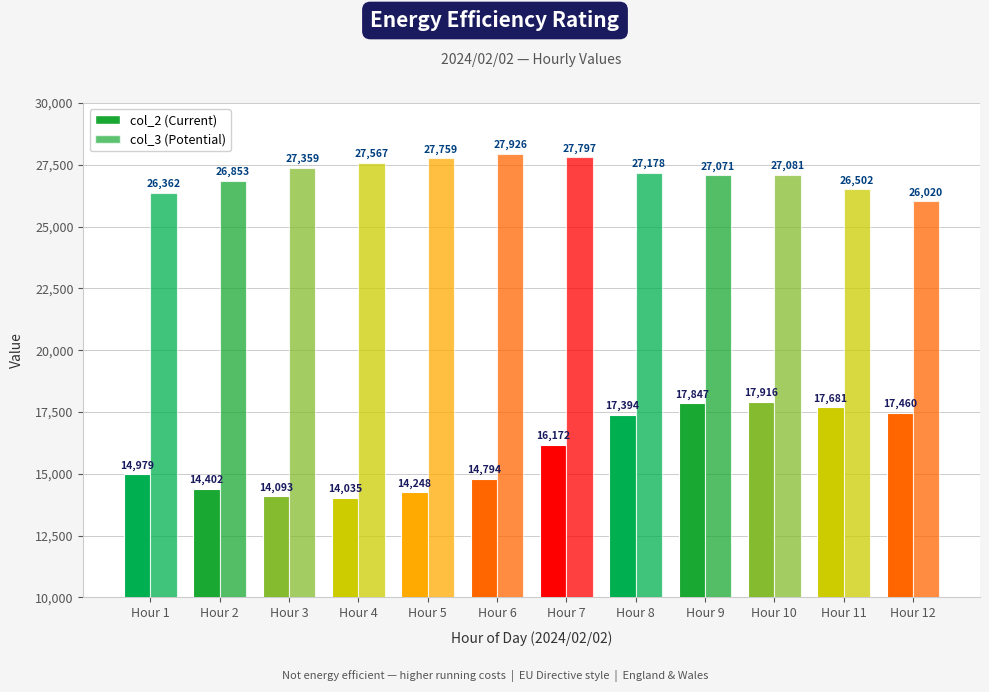

Does the chart contain stacked bars?

No